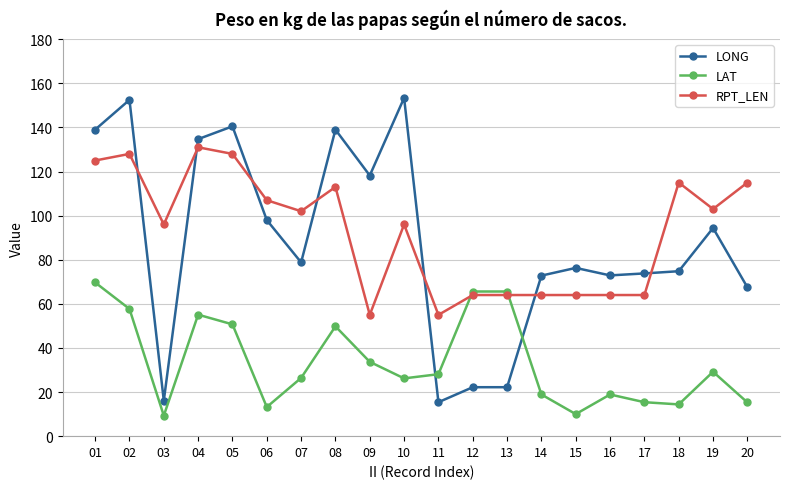

Which series has the largest range (max minus min)?

LONG